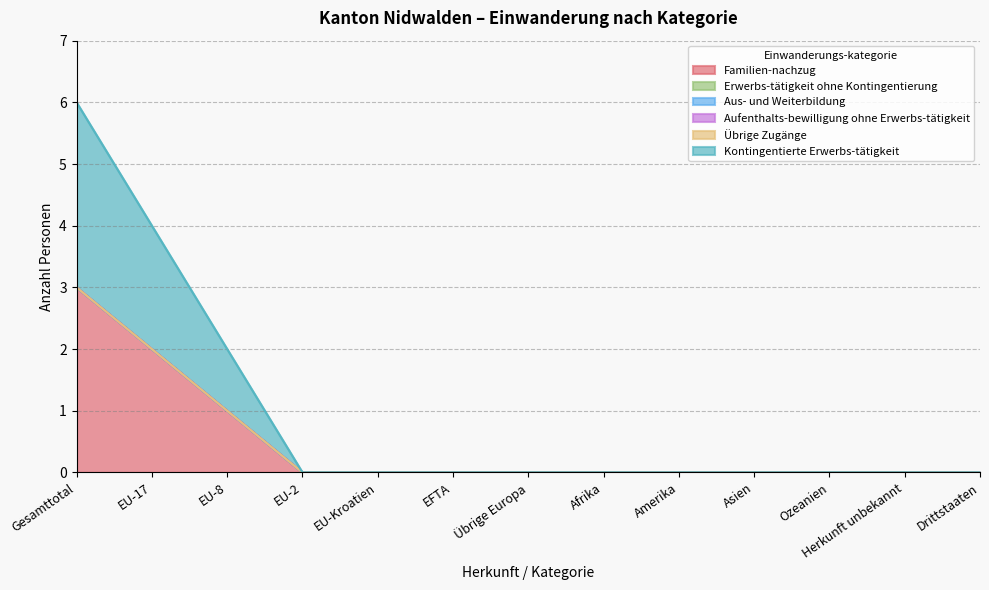

At which label is Übrige Zugänge closest to 0?

Gesamttotal